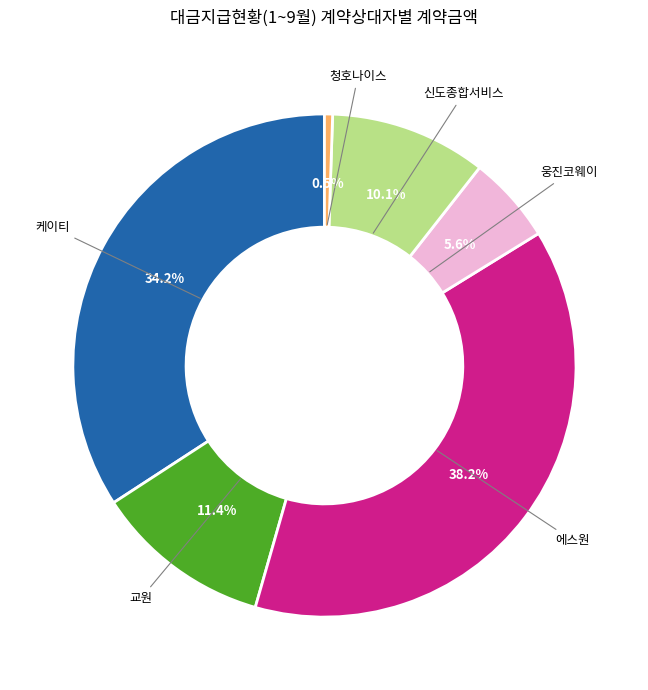

Is there any slice that represents more than half of the pie?

No